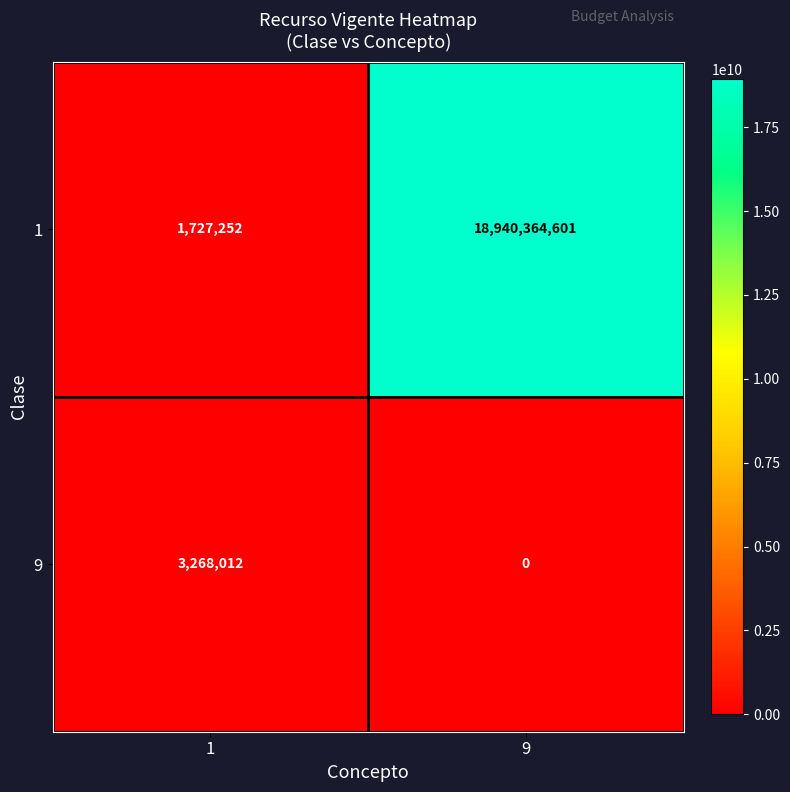

Which series has the largest range (max minus min)?

1